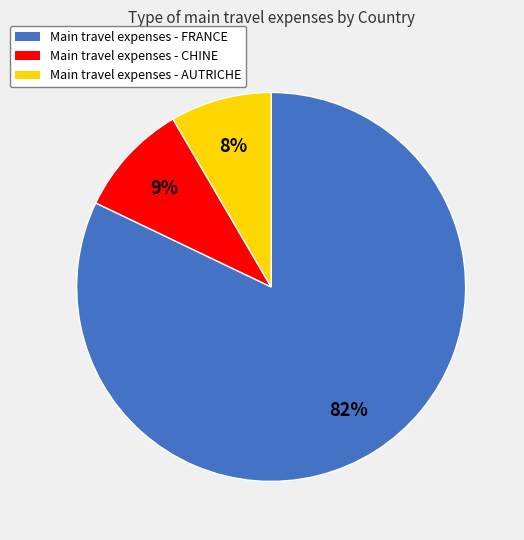

To the nearest percent, what is the average slice percentage?

33%